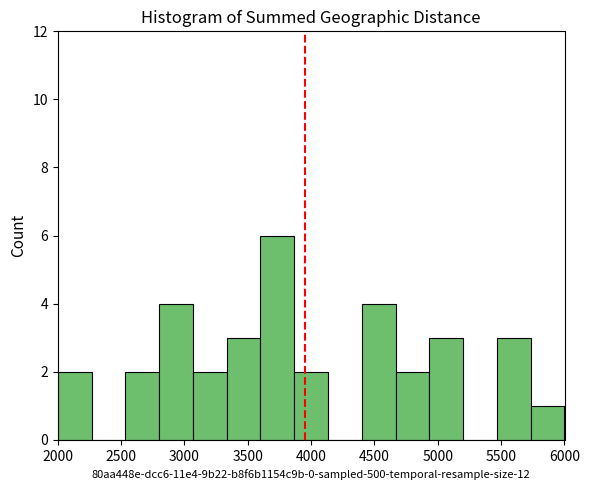

How tall is the bar that spans 3350 to 3600 on the x-axis? Neither the bar edges nor the heights are printed on the chart, so give them approximately, as read against the axes.

3